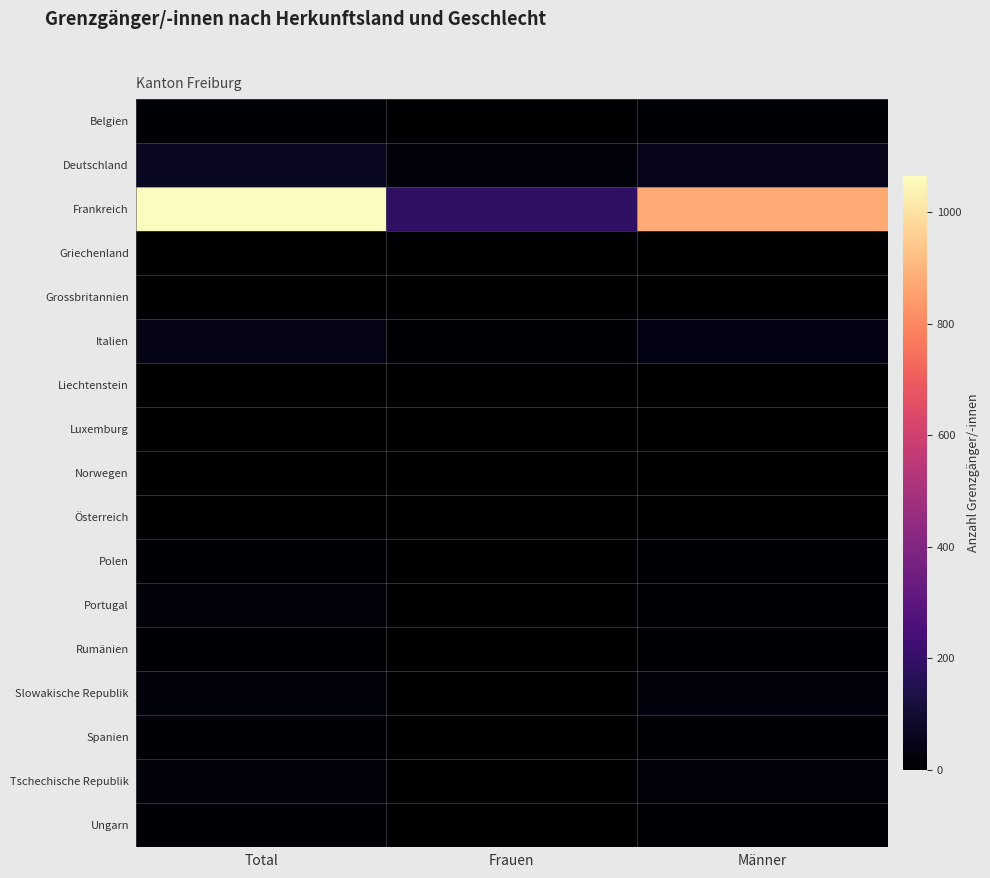

Reading left to right, what are all the values shown in this chart?

Belgien: Total=10	Frauen=1	Männer=9
Deutschland: Total=69	Frauen=19	Männer=50
Frankreich: Total=1064	Frauen=191	Männer=873
Griechenland: Total=1	Frauen=0	Männer=1
Grossbritannien: Total=1	Frauen=0	Männer=1
Italien: Total=45	Frauen=6	Männer=39
Liechtenstein: Total=2	Frauen=0	Männer=2
Luxemburg: Total=1	Frauen=1	Männer=0
Norwegen: Total=1	Frauen=0	Männer=1
Österreich: Total=2	Frauen=1	Männer=1
Polen: Total=10	Frauen=0	Männer=10
Portugal: Total=18	Frauen=4	Männer=14
Rumänien: Total=5	Frauen=0	Männer=5
Slowakische Republik: Total=27	Frauen=0	Männer=27
Spanien: Total=10	Frauen=3	Männer=7
Tschechische Republik: Total=17	Frauen=0	Männer=17
Ungarn: Total=9	Frauen=1	Männer=8